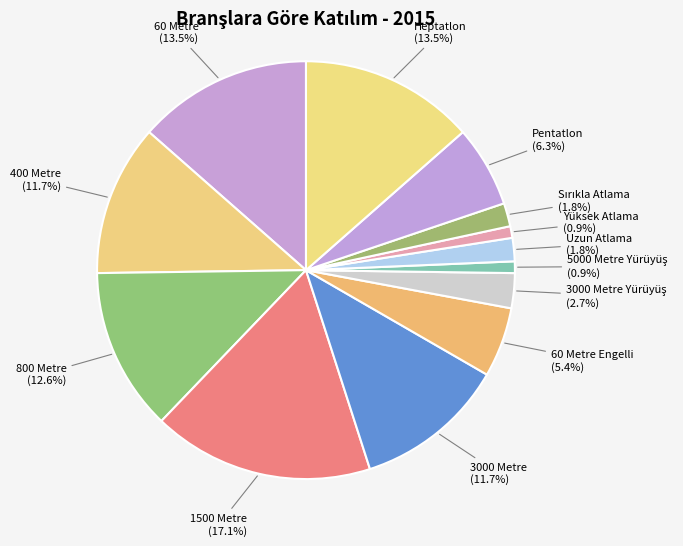

Does any single category account for the majority?

No